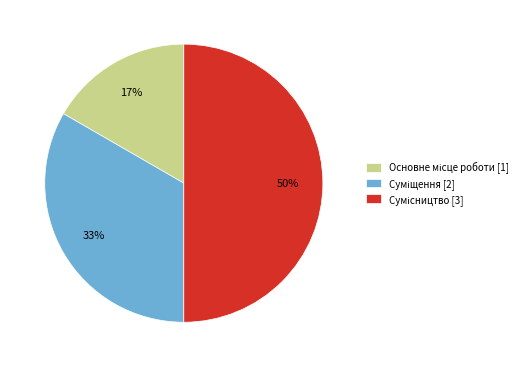

To the nearest percent, what is the difference between the largest and smallest slice percentages?

33%